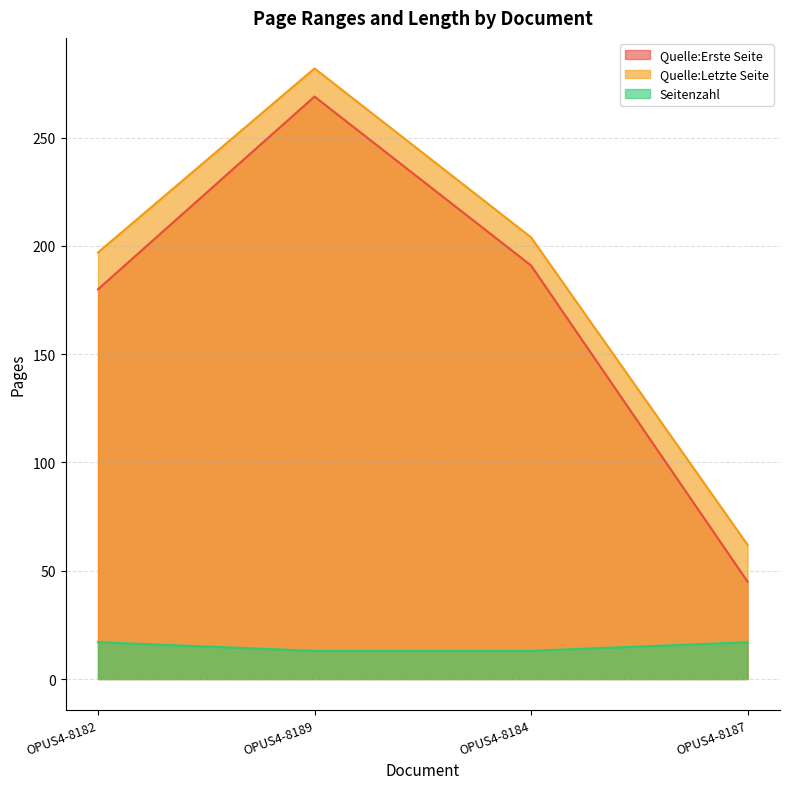

Is the value of Quelle:Letzte Seite at OPUS4-8182 greater than the value of Quelle:Erste Seite at OPUS4-8182?

Yes